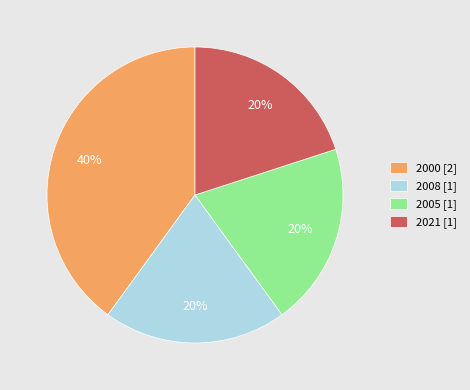

Which has a higher value, 2000 [2] or 2005 [1]?

2000 [2]